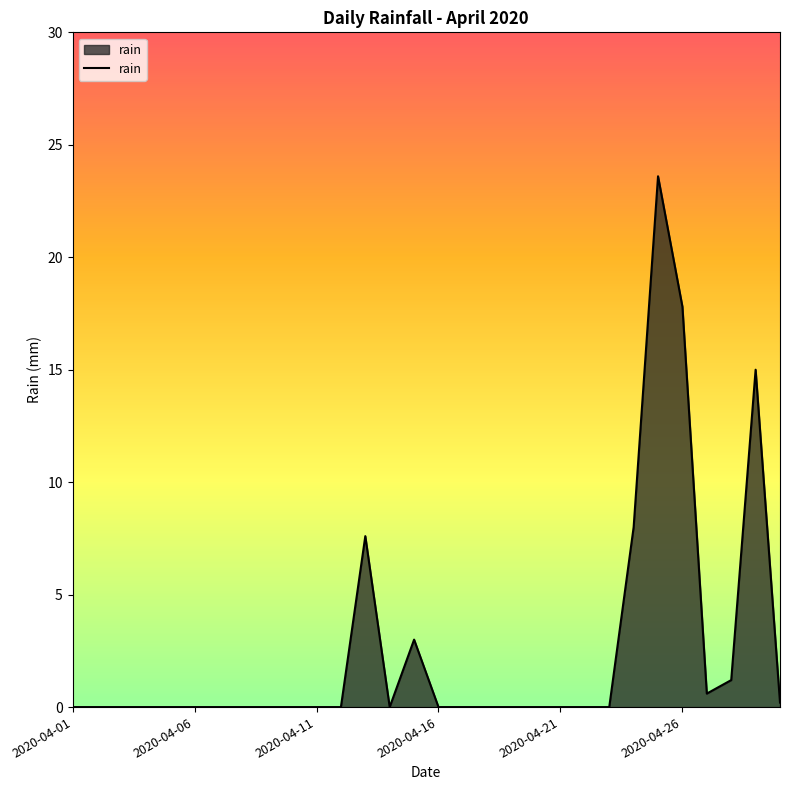

What is the difference between the maximum and minimum values?

23.6